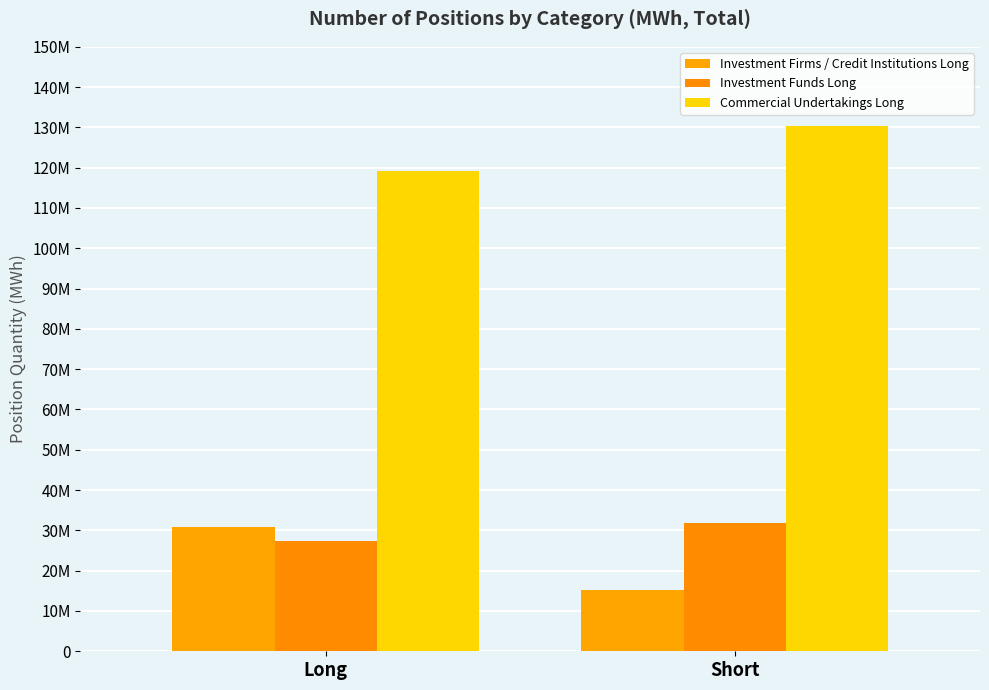

Where is Investment Firms / Credit Institutions Long nearest to the value 22997597?

Short